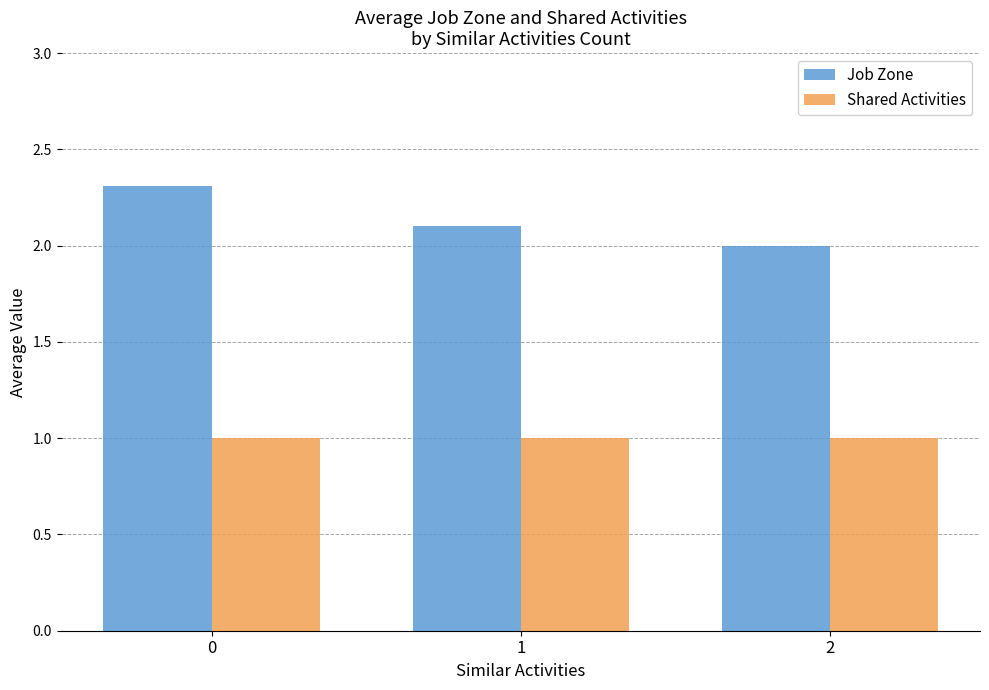

The value of Shared Activities at 2 is 1.0. True or false?

True